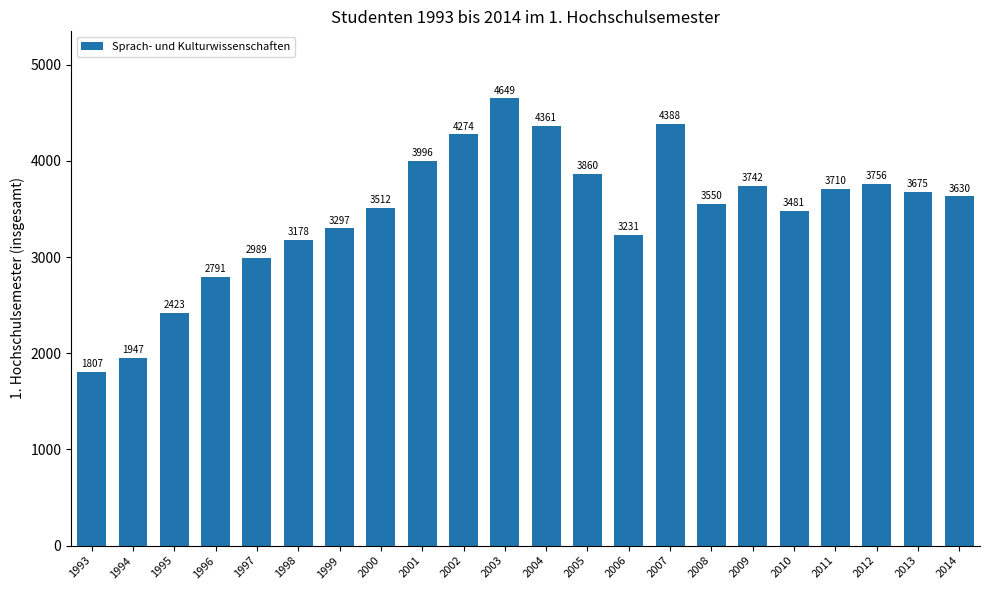

Rank the categories by value from lowest to highest.

1993, 1994, 1995, 1996, 1997, 1998, 2006, 1999, 2010, 2000, 2008, 2014, 2013, 2011, 2009, 2012, 2005, 2001, 2002, 2004, 2007, 2003